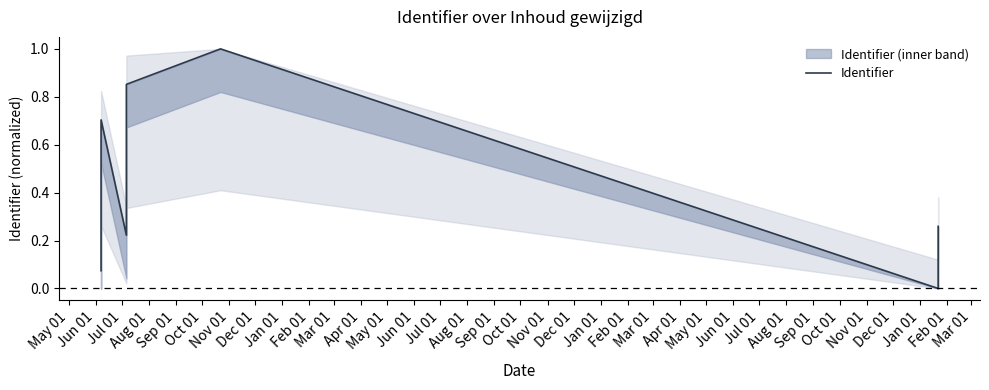

Does the chart have visible grid lines?

No